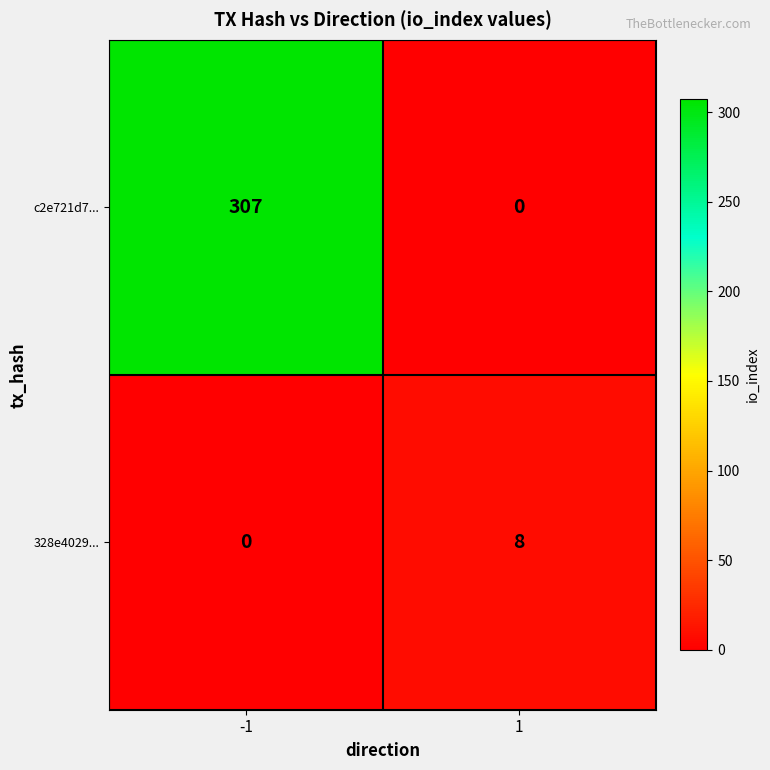

Between -1 and 1, which series saw the biggest shift?

c2e721d7...